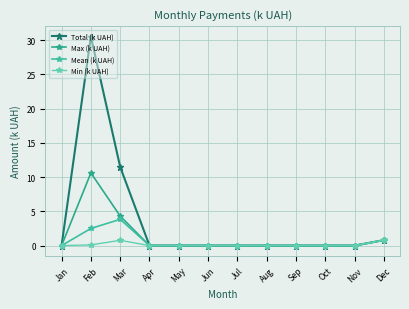

Reading right to left, extract all data points from this chart.

Total (k UAH): Dec=0.8	Nov=0.0	Oct=0.0	Sep=0.0	Aug=0.0	Jul=0.0	Jun=0.0	May=0.0	Apr=0.0	Mar=11.5	Feb=30.5	Jan=0.0
Max (k UAH): Dec=0.8	Nov=0.0	Oct=0.0	Sep=0.0	Aug=0.0	Jul=0.0	Jun=0.0	May=0.0	Apr=0.0	Mar=4.3	Feb=10.6	Jan=0.0
Mean (k UAH): Dec=0.8	Nov=0.0	Oct=0.0	Sep=0.0	Aug=0.0	Jul=0.0	Jun=0.0	May=0.0	Apr=0.0	Mar=3.8	Feb=2.5	Jan=0.0
Min (k UAH): Dec=0.8	Nov=0.0	Oct=0.0	Sep=0.0	Aug=0.0	Jul=0.0	Jun=0.0	May=0.0	Apr=0.0	Mar=0.8	Feb=0.1	Jan=0.0